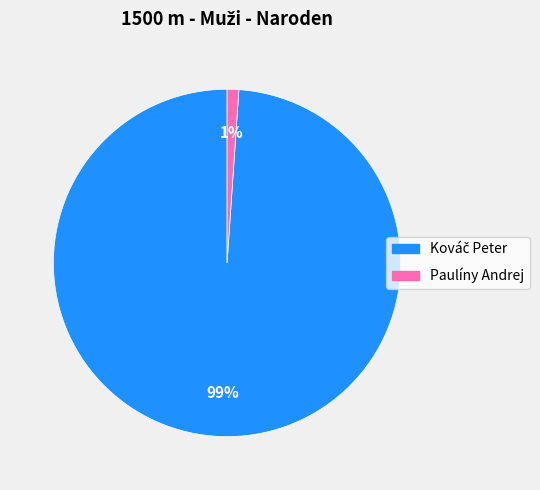

Does Paulíny Andrej account for over 50% of the chart?

No